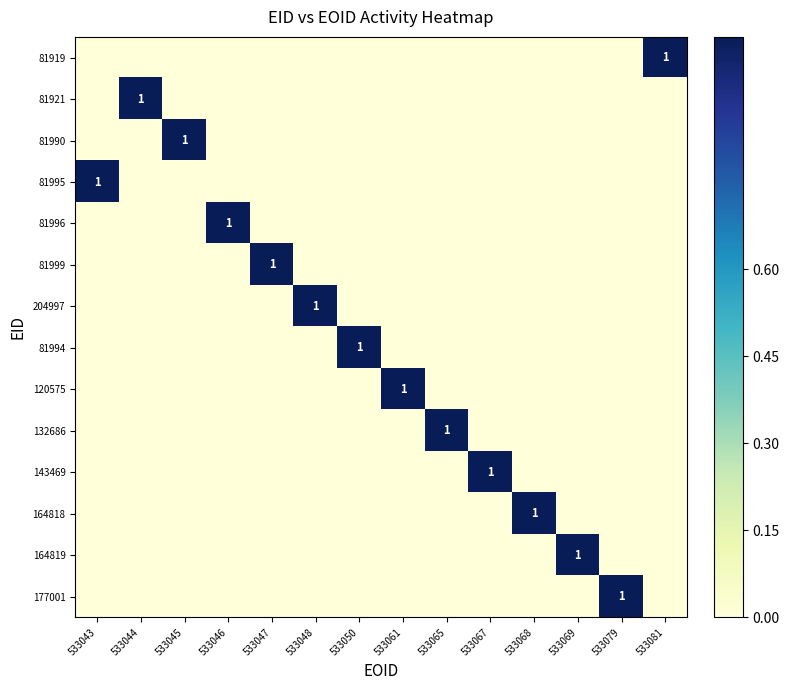

At which category does the chart reach its minimum across all series?

533043